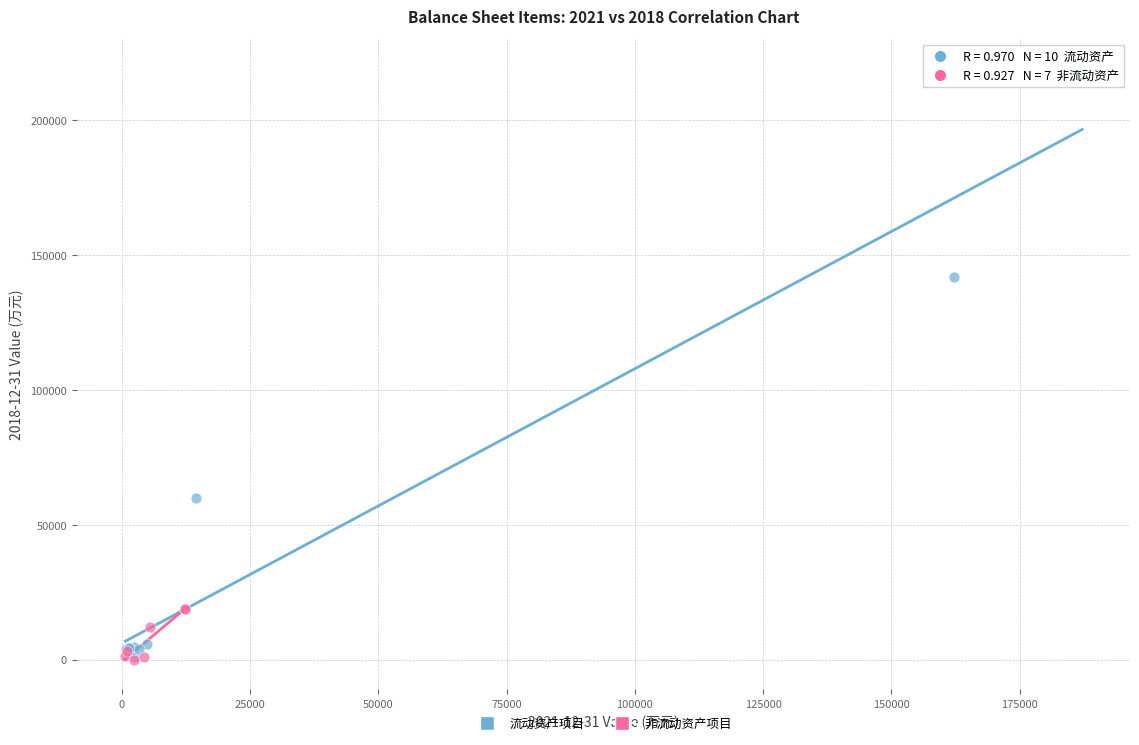

Which series contains the highest Y value?

流动资产项目